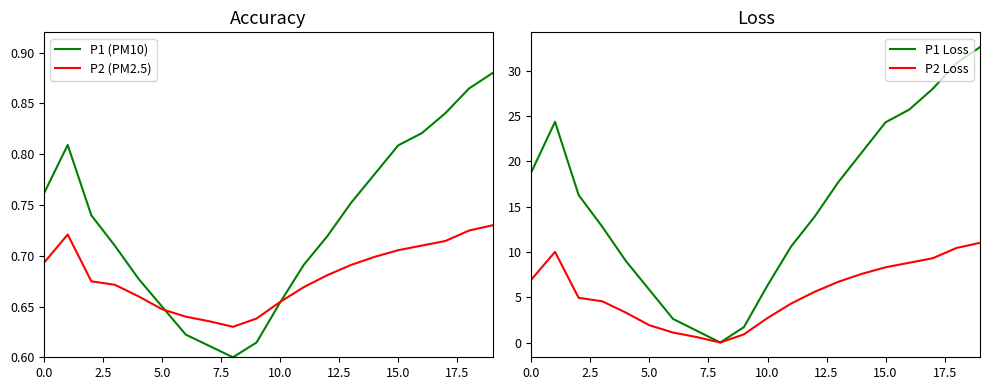

The value of P2 Loss at 18 is 15.5. True or false?

False